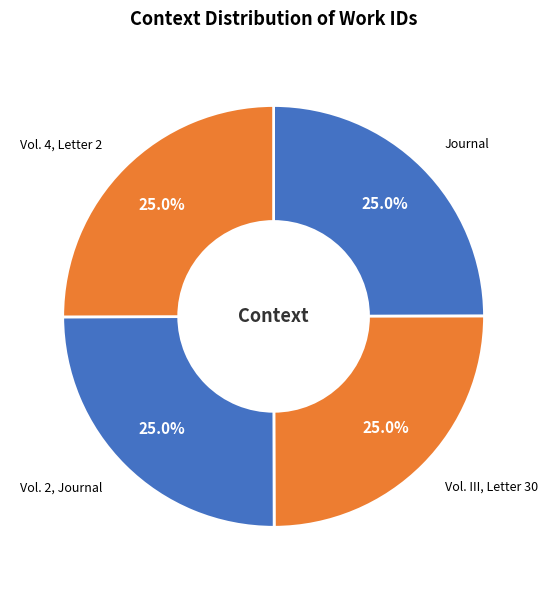

To the nearest percent, what is the average slice percentage?

25%